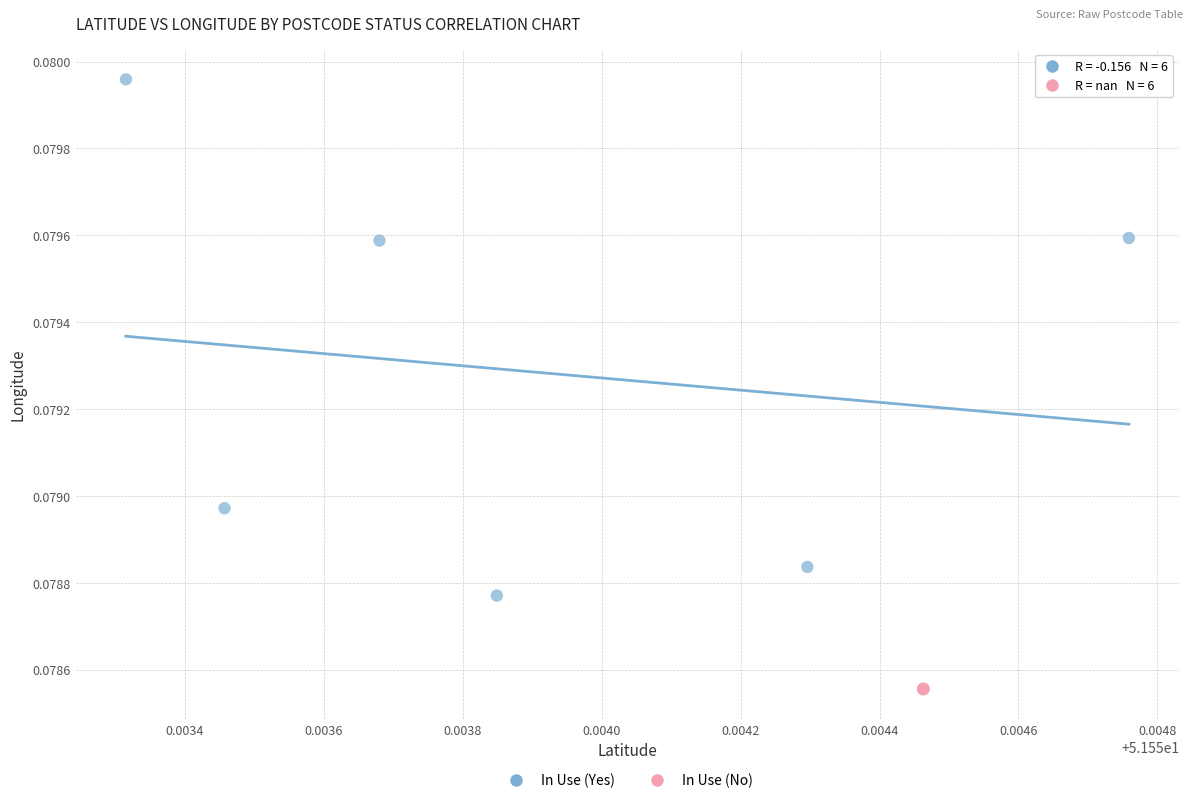

Which series reaches the maximum Y coordinate?

In Use (Yes)